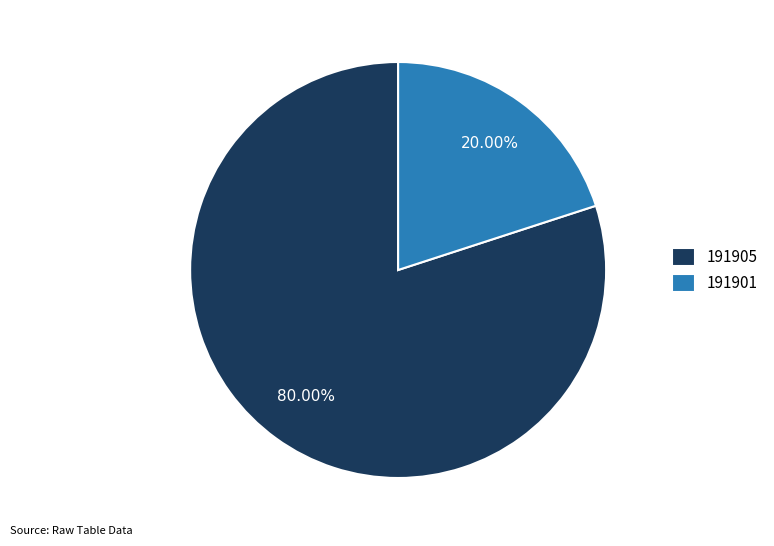

Is it true that 191901 is 20% of the pie?

True